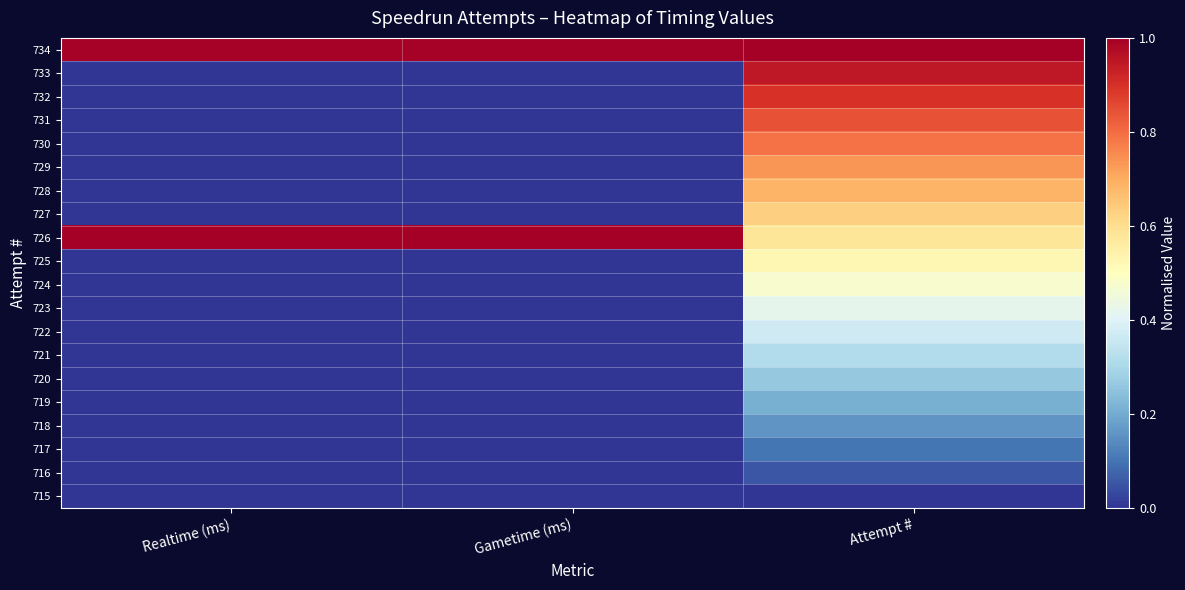

Which series has the largest range (max minus min)?

733